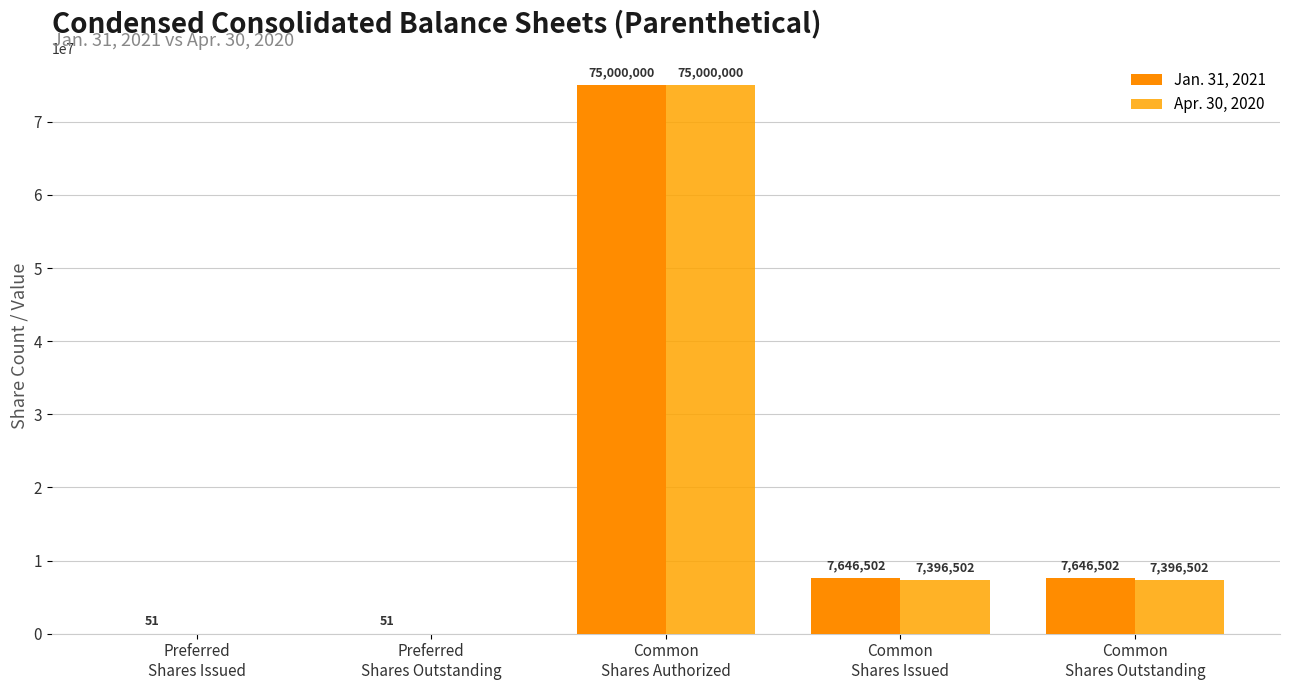

Which series has the widest spread of values?

Apr. 30, 2020